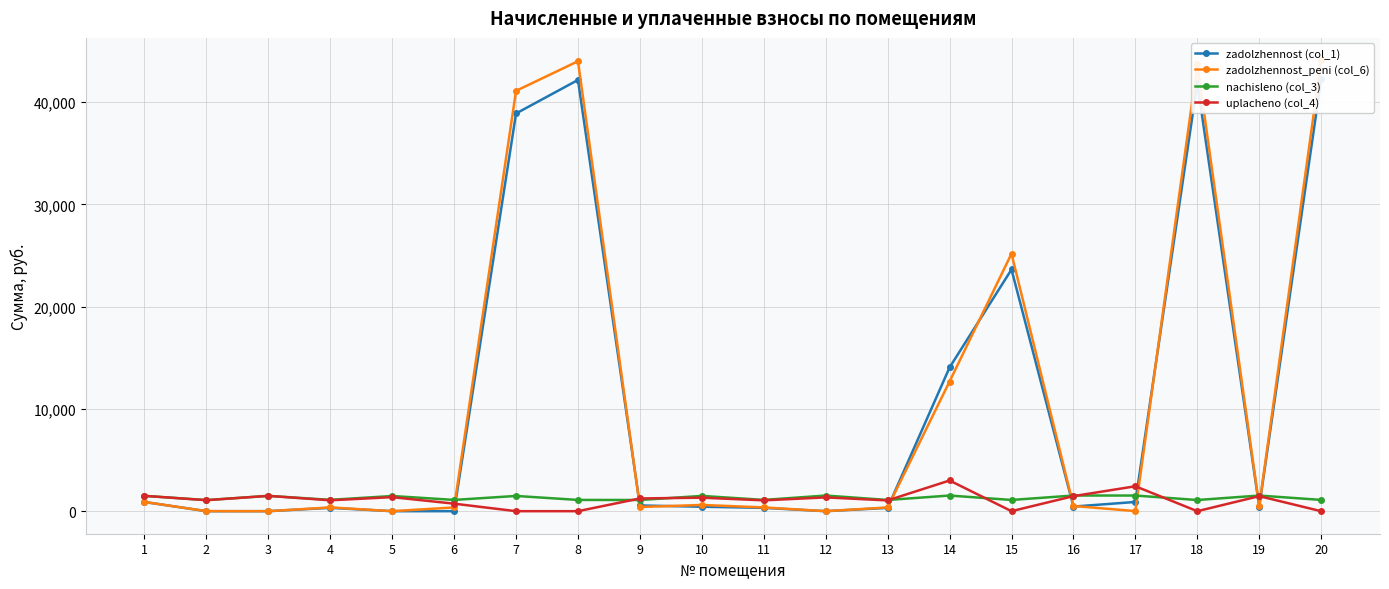

Reading left to right, list all the values displayed in this chart.

zadolzhennost (col_1): 1=898.4	2=0.0	3=0.0	4=325.9	5=0.0	6=0.0	7=38880.8	8=42155.9	9=558.7	10=435.7	11=324.1	12=0.0	13=322.3	14=14049.6	15=23628.0	16=450.4	17=902.5	18=41851.1	19=449.9	20=42231.6
zadolzhennost_peni (col_6): 1=900.5	2=5.1	3=0.0	4=369.3	5=0.0	6=367.3	7=41092.3	8=43987.4	9=407.6	10=609.5	11=367.3	12=0.0	13=365.3	14=12676.2	15=25177.0	16=510.5	17=7.4	18=43669.3	19=509.9	20=44066.4
nachisleno (col_3): 1=1497.7	2=1086.0	3=1497.7	4=1107.9	5=1483.8	6=1101.9	7=1489.8	8=1099.9	9=1094.0	10=1493.7	11=1101.9	12=1529.5	13=1095.9	14=1529.5	15=1097.9	16=1531.5	17=1529.5	18=1092.0	19=1529.5	20=1101.9
uplacheno (col_4): 1=1500.0	2=1075.0	3=1497.7	4=1064.4	5=1372.8	6=734.6	7=0.0	8=0.0	9=1245.1	10=1320.0	11=1058.7	12=1348.1	13=1053.0	14=3000.0	15=0.0	16=1471.5	17=2436.4	18=0.0	19=1469.6	20=0.0